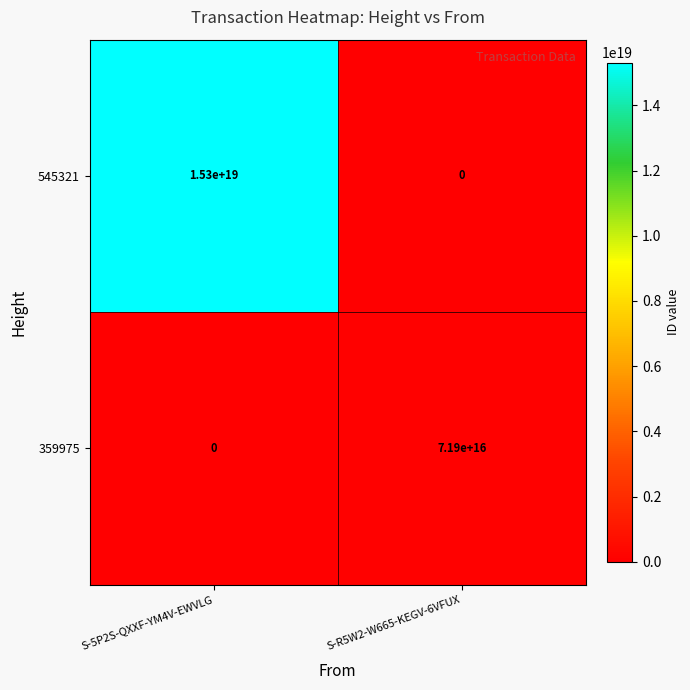

Which series has the largest range (max minus min)?

545321